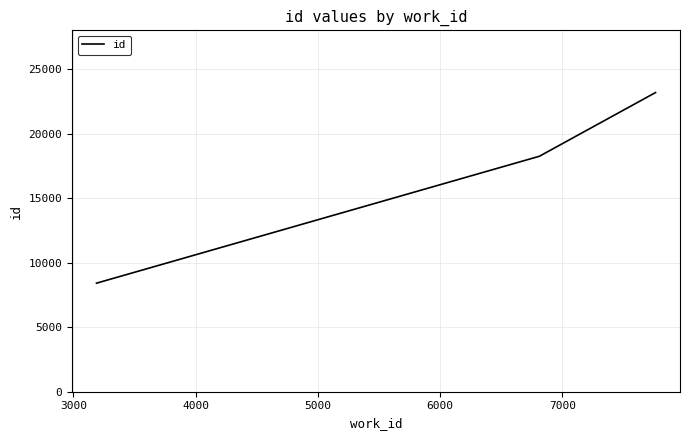

What is the smallest value displayed?

8410